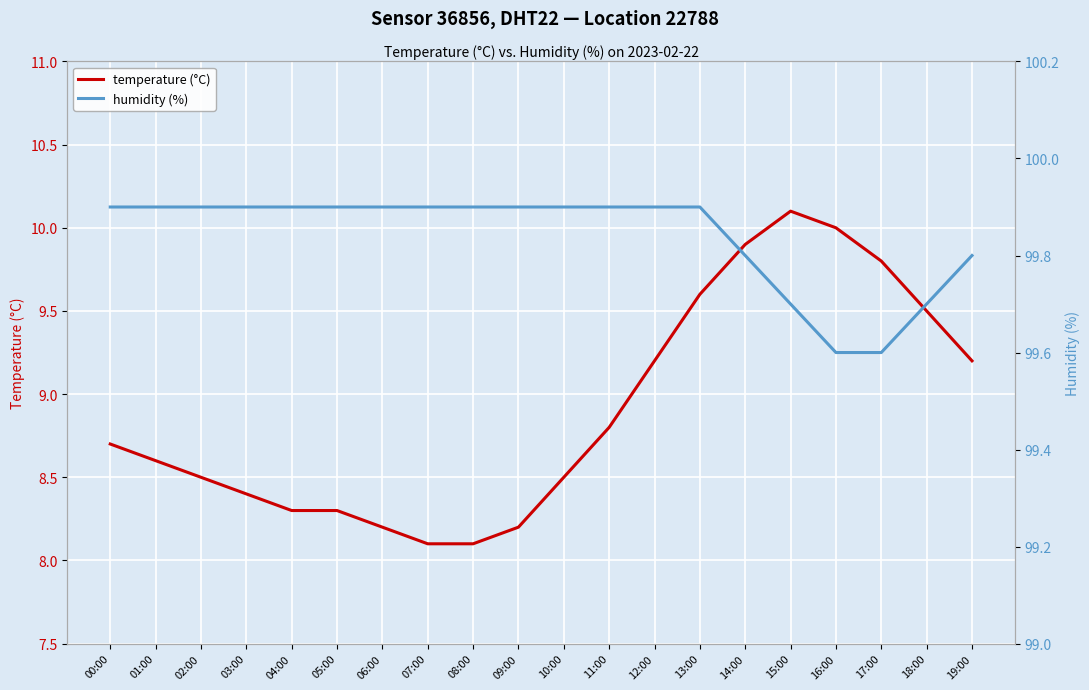

What is the label of the 9th point from the left?

08:00